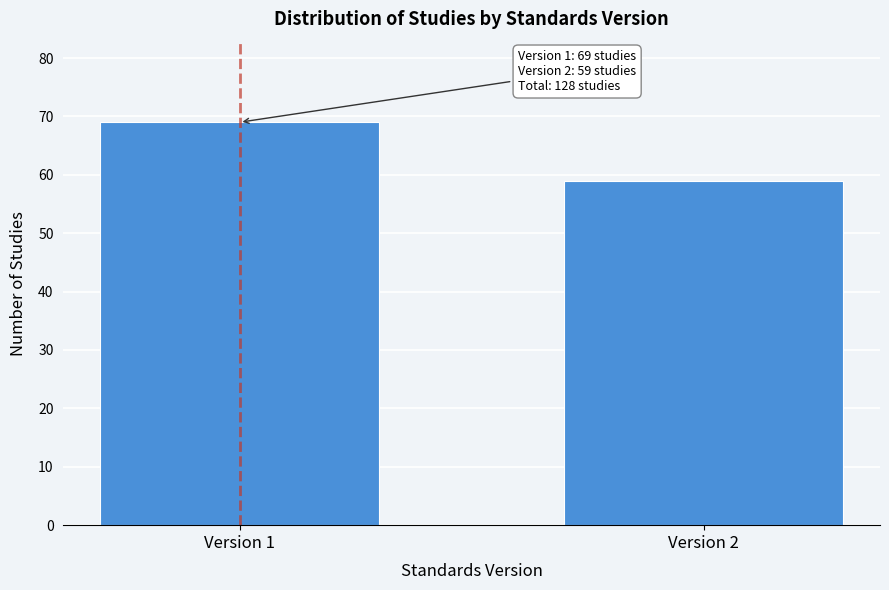

Reading left to right, what are all the values shown in this chart?

69	59